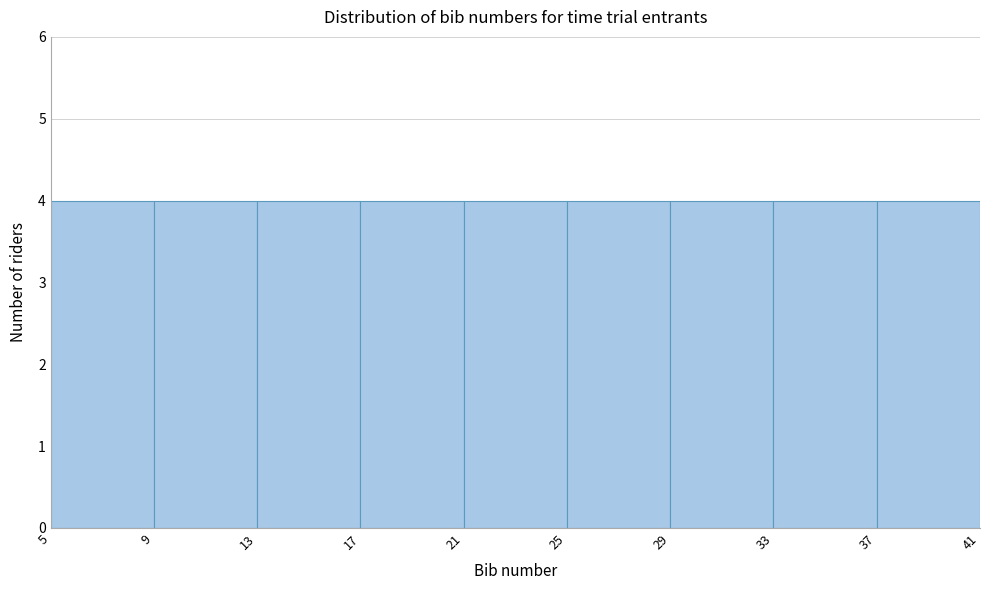

Reading left to right, transcribe this chart: for each bar, give the range it covers on the x-axis and its height. The values are not printed on the chart, so give them approximately, as read against the axis.

5 to 9: 4
9 to 13: 4
13 to 17: 4
17 to 21: 4
21 to 25: 4
25 to 29: 4
29 to 33: 4
33 to 37: 4
37 to 41: 4